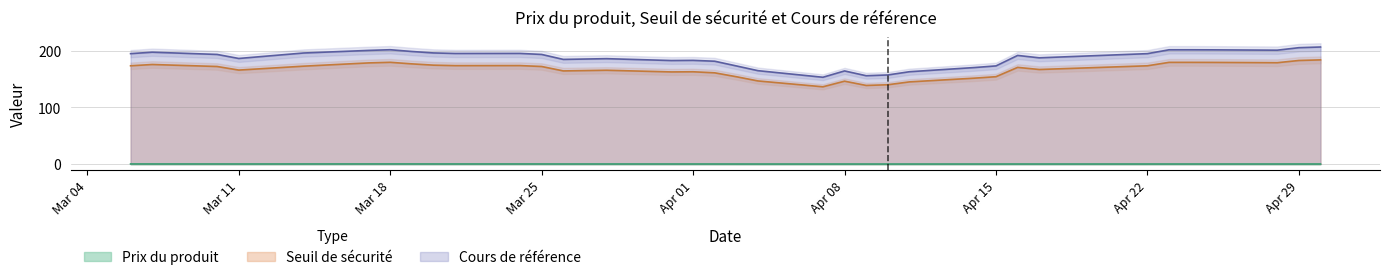

How many values in the Seuil de sécurité series are below 171?

18